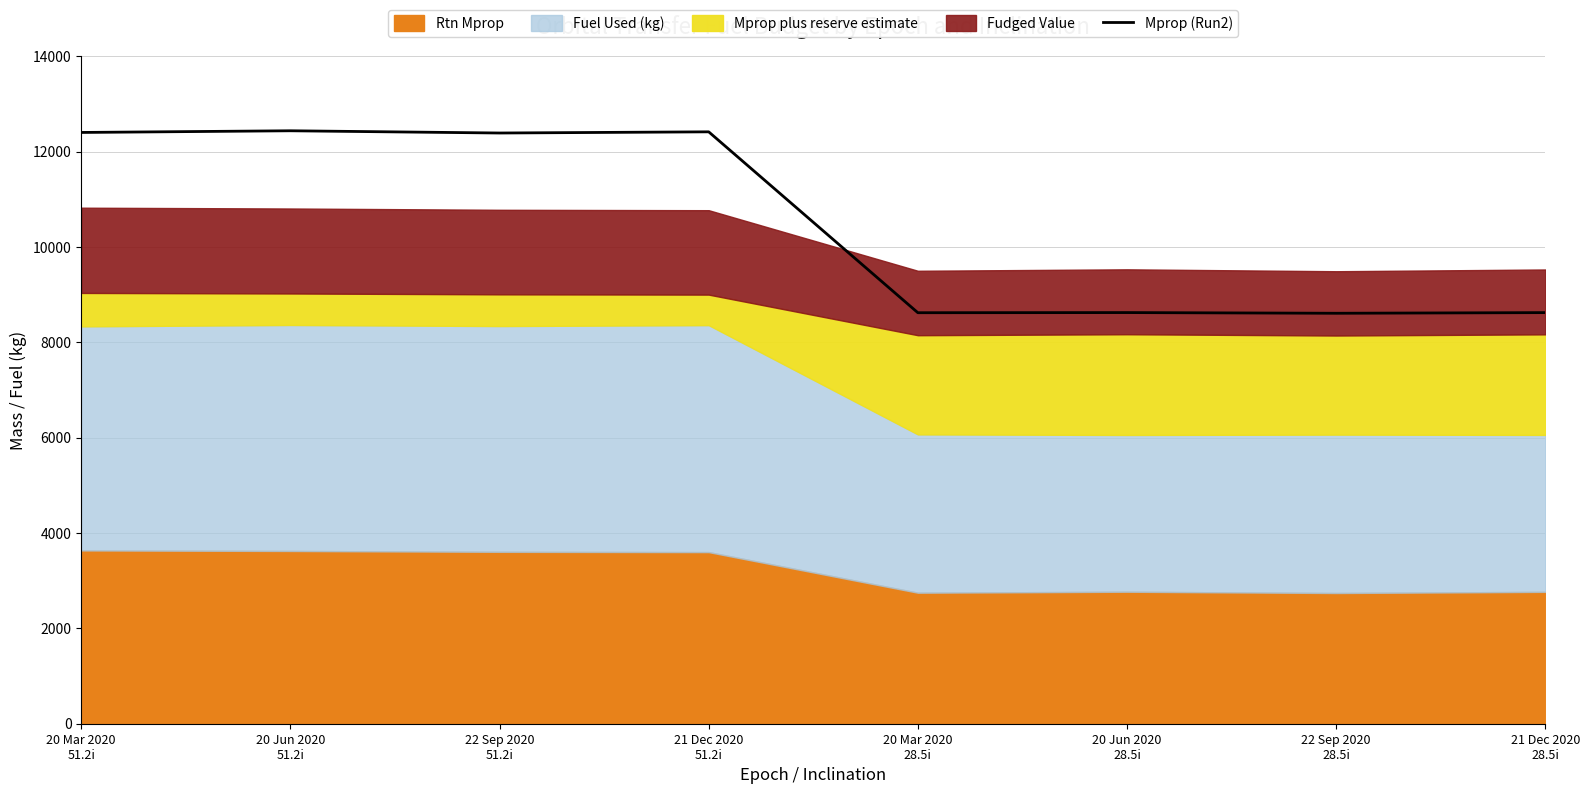

What is the greatest value displayed?

12438.5